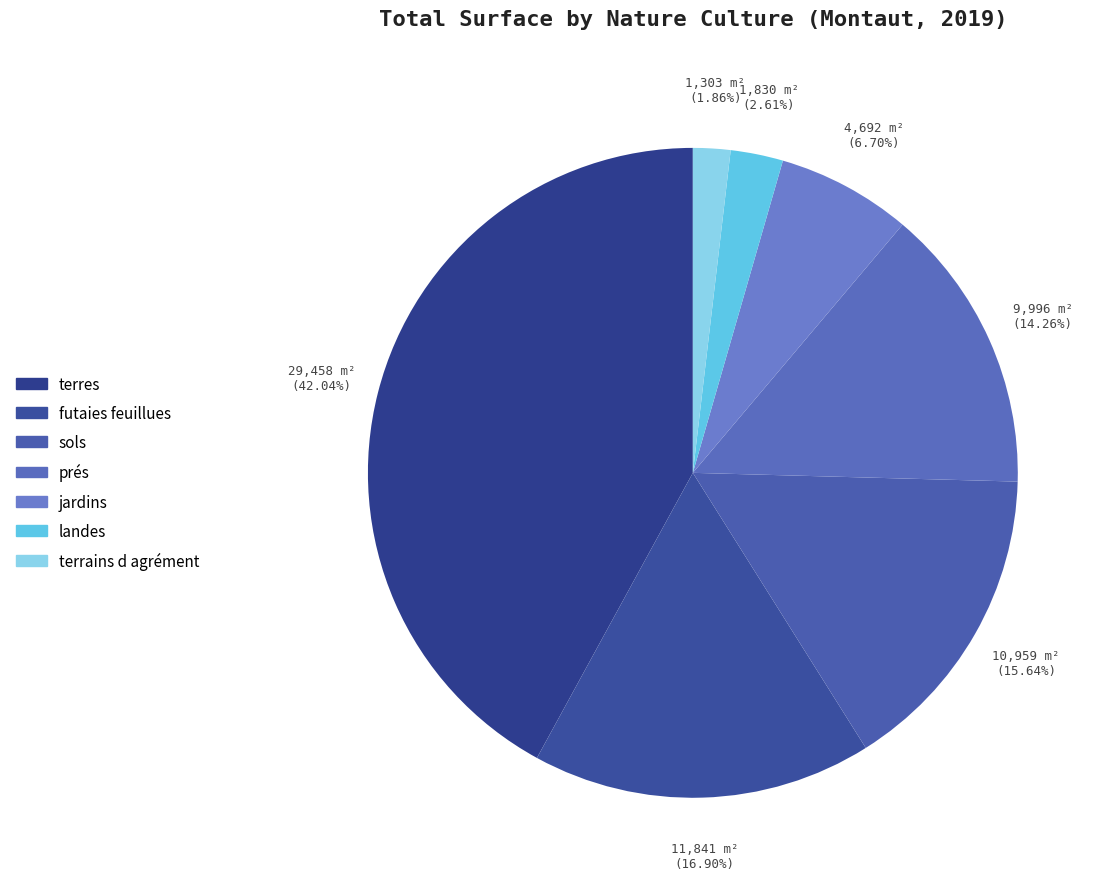

How many segments does this pie chart have?

7